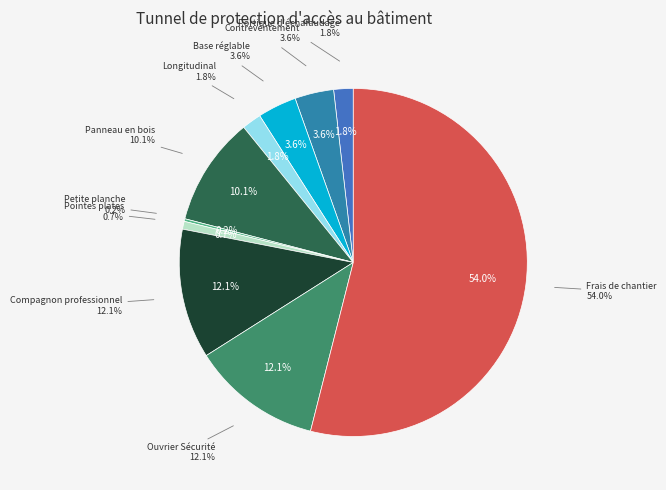

Is there any slice that represents more than half of the pie?

Yes